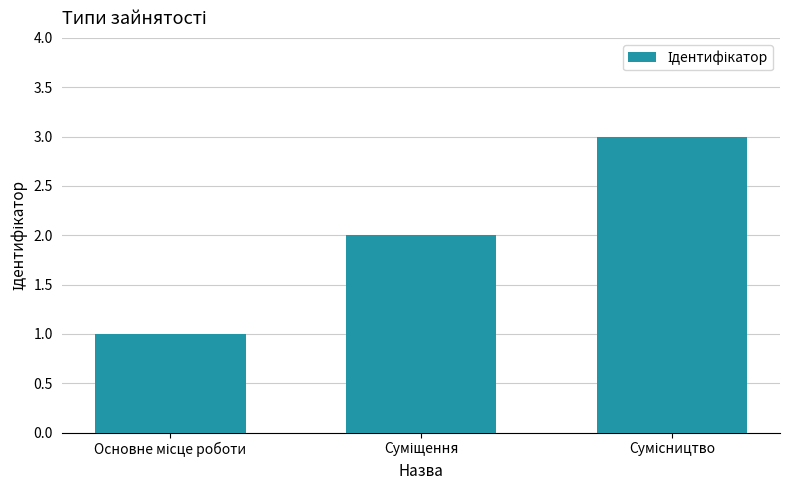

What is the sum of all values?

6